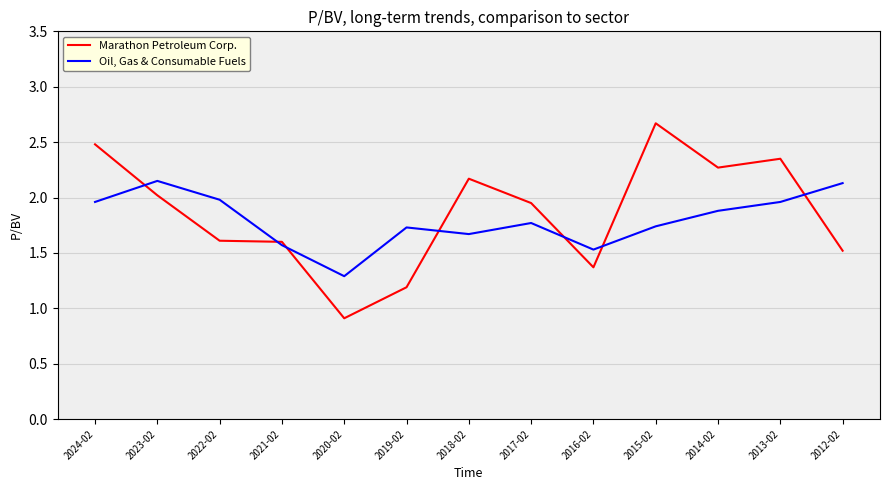

What position from the right is 2013-02?

2